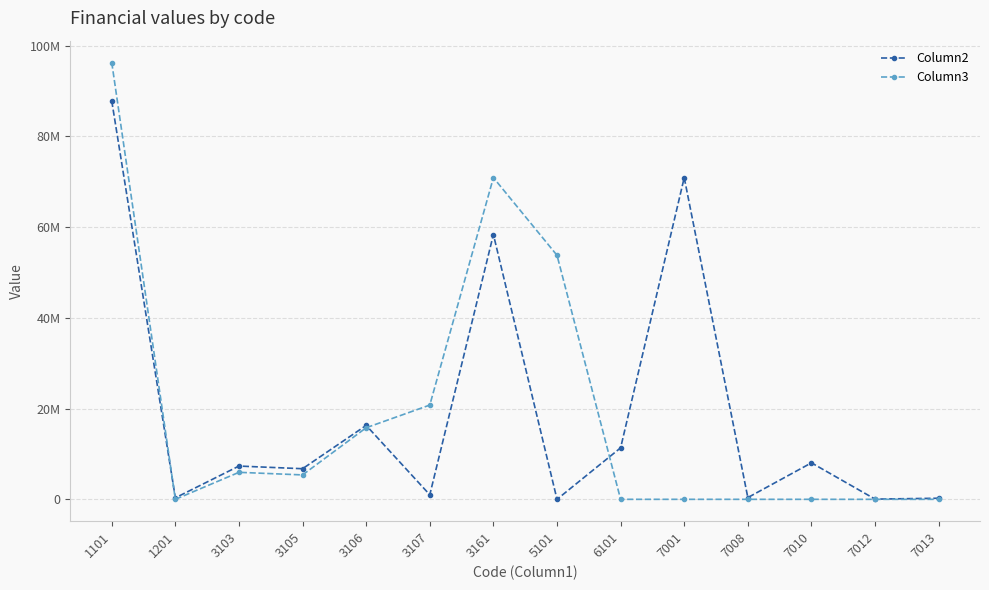

What are all the series names shown in the legend?

Column2, Column3